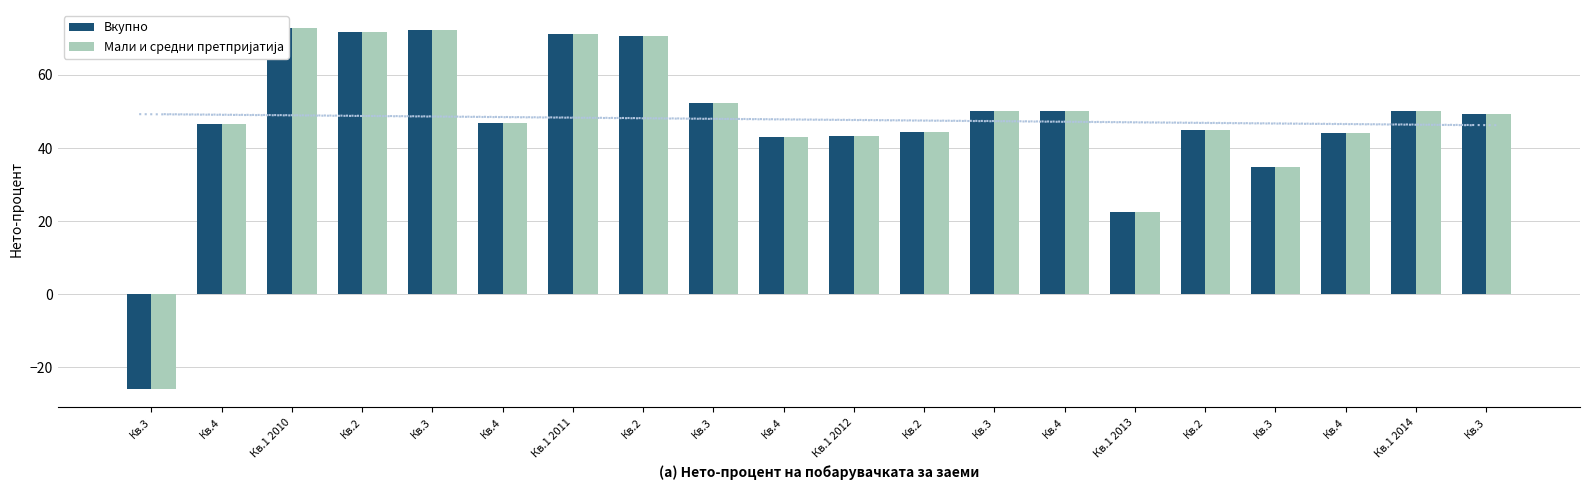

What is the value of the Мали и средни претпријатија bar at the 6th from the left?

46.6